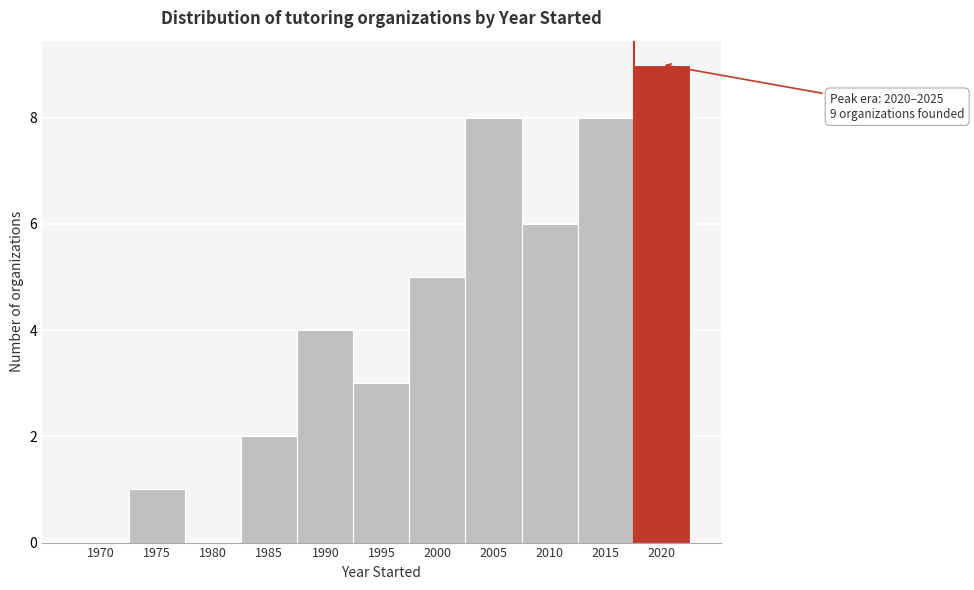

Reading left to right, list all the values displayed in this chart.

1970=0	1975=1	1980=0	1985=2	1990=4	1995=3	2000=5	2005=8	2010=6	2015=8	2020=9